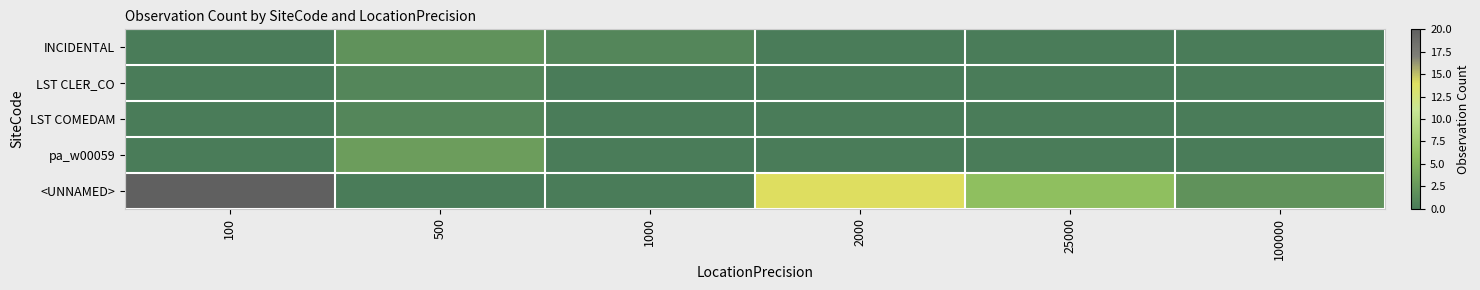

What is the total value across all series at 25000?

6